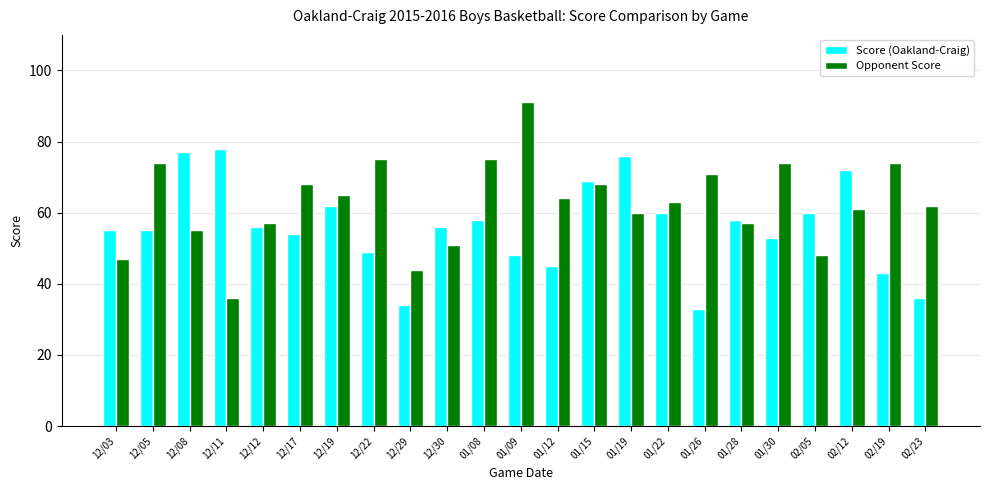

Rank the series at 12/12 from lowest to highest value.

Score (Oakland-Craig), Opponent Score